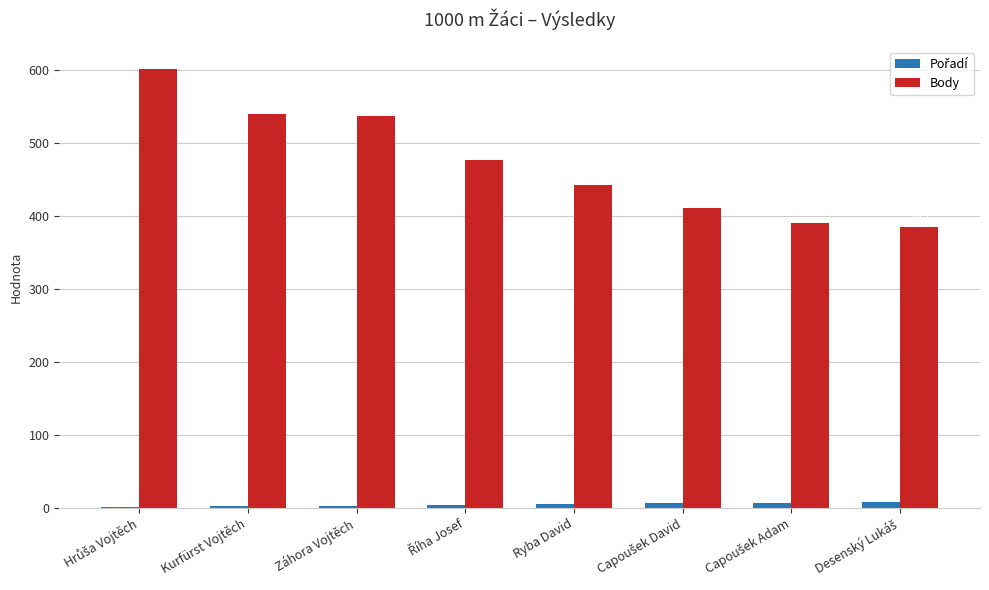

What is the maximum value shown in the chart?

602